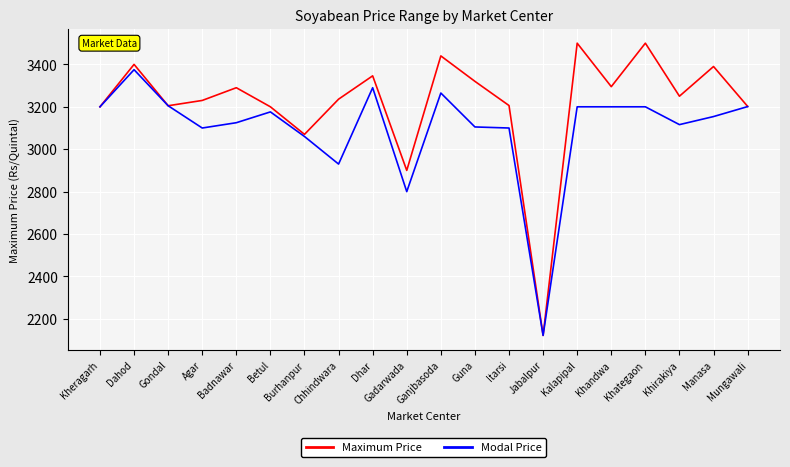

Where is Modal Price nearest to the value 2748?

Gadarwada